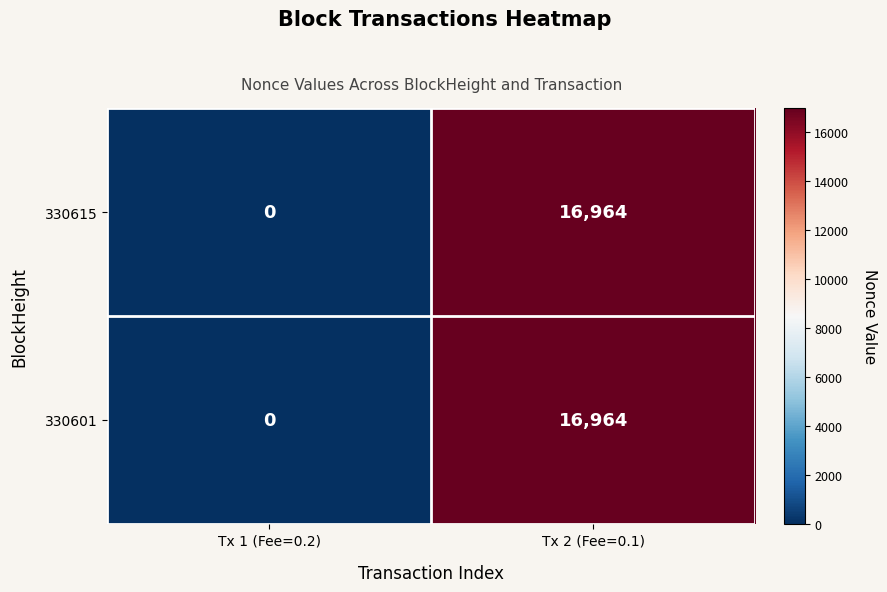

What is the difference between the 330601 values at Tx 1 (Fee=0.2) and Tx 2 (Fee=0.1)?

16964